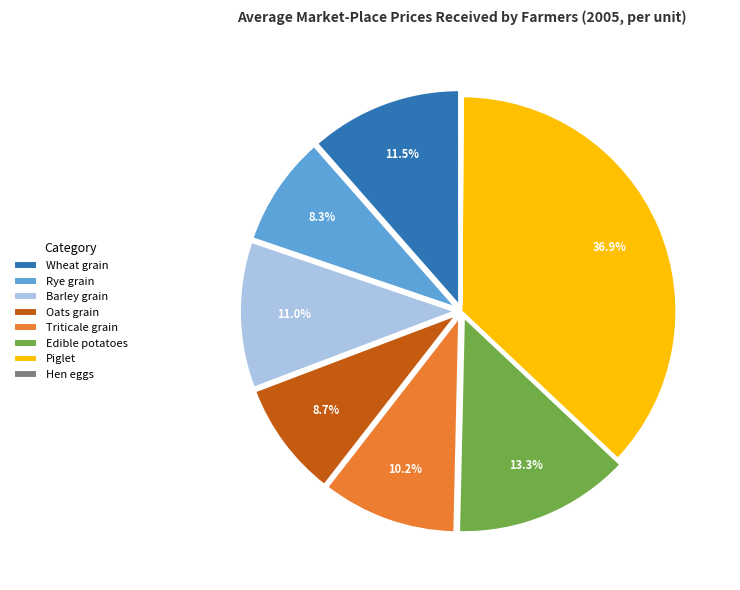

Which category has the biggest portion of the pie?

Piglet